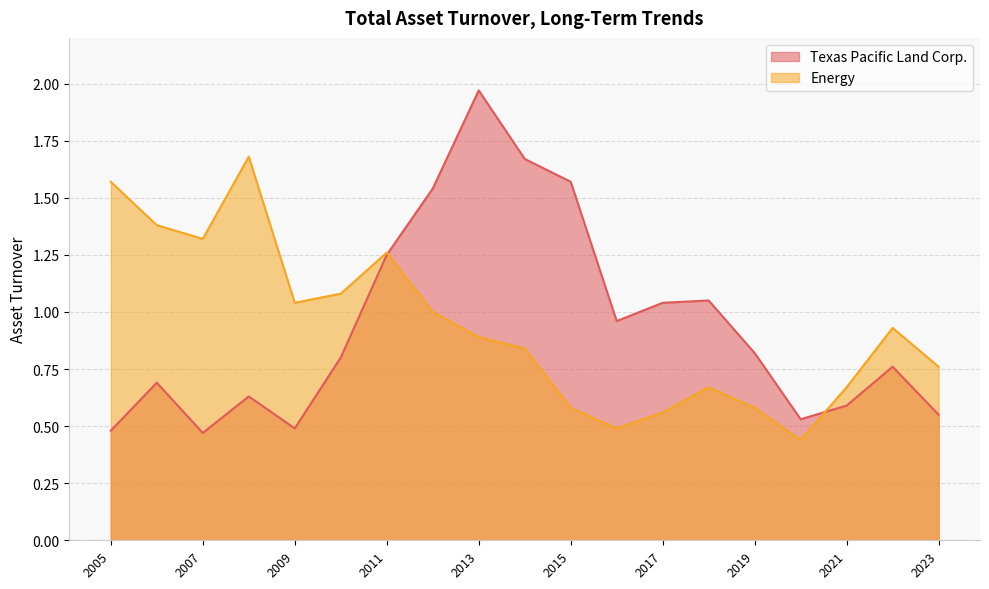

At which category is the sum across all series the highest?

2013